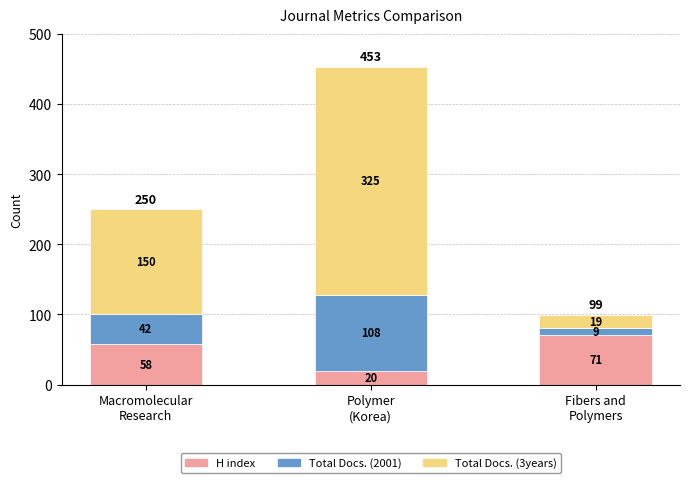

What is the maximum value for H index?

71